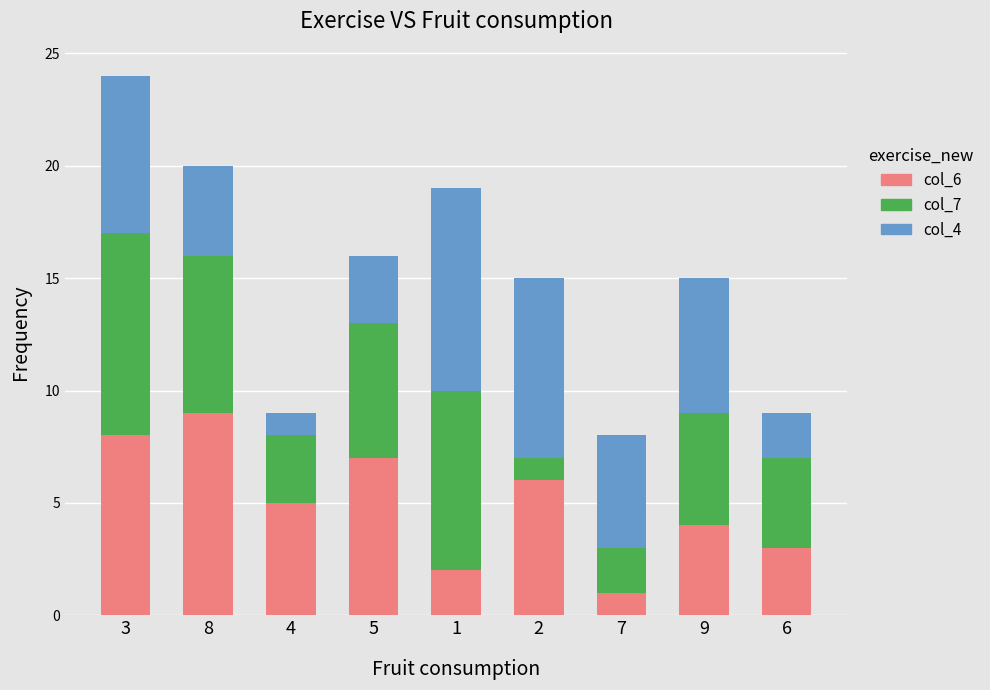

Reading right to left, list the values for the col_6 series.

6=3	9=4	7=1	2=6	1=2	5=7	4=5	8=9	3=8